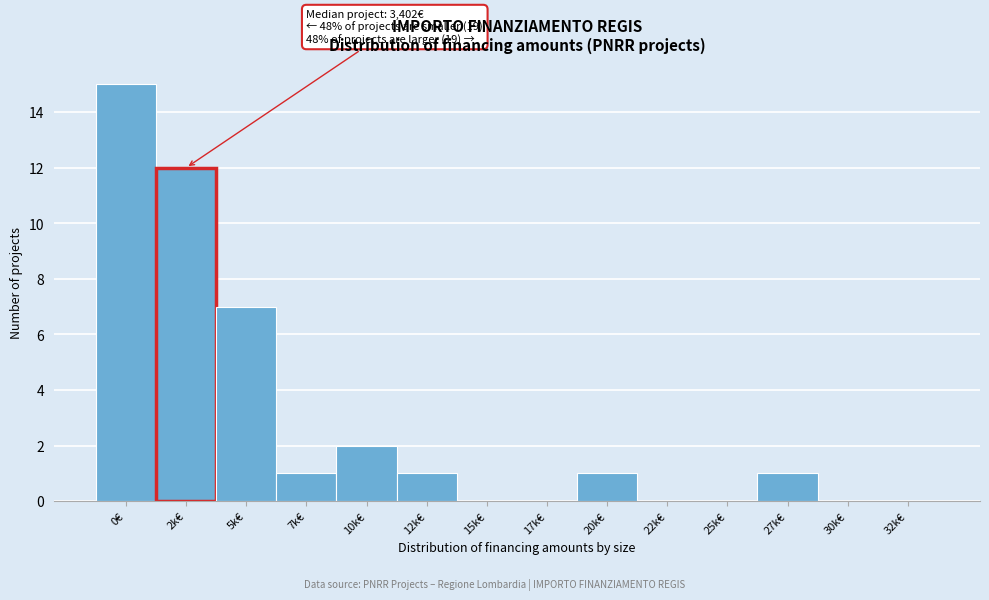

Reading left to right, list all the values displayed in this chart.

0€=15	2k€=12	5k€=7	7k€=1	10k€=2	12k€=1	15k€=0	17k€=0	20k€=1	22k€=0	25k€=0	27k€=1	30k€=0	32k€=0